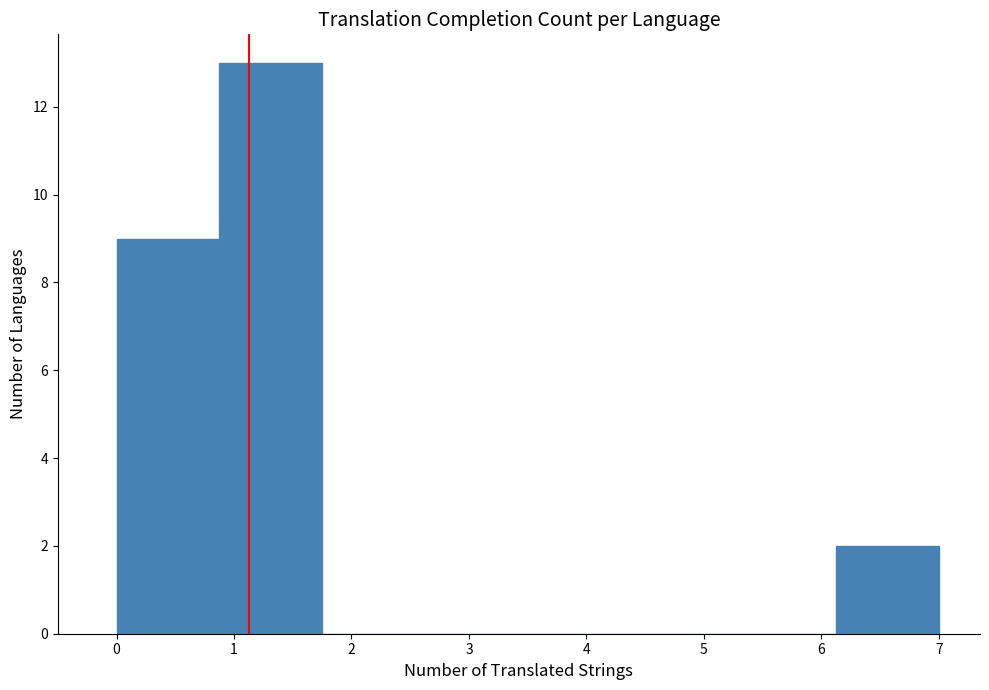

Which range on the x-axis has the tallest bar?

0.9 to 1.8